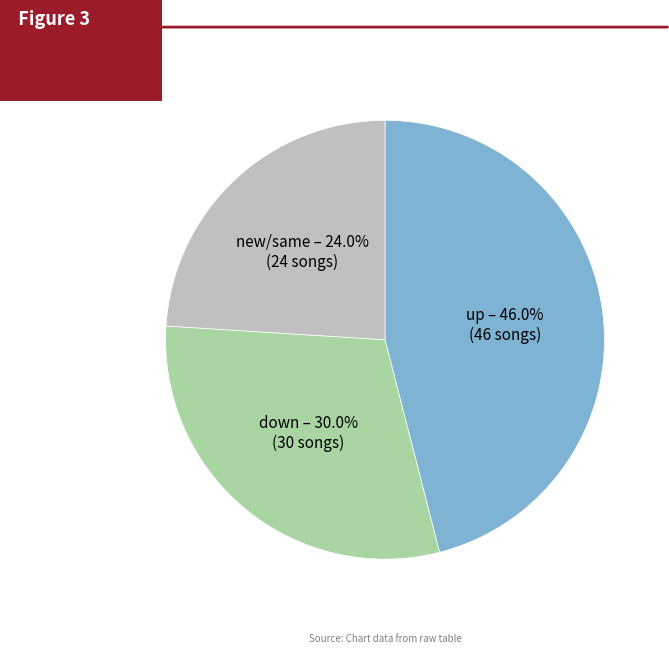

Is there any slice that represents more than half of the pie?

No